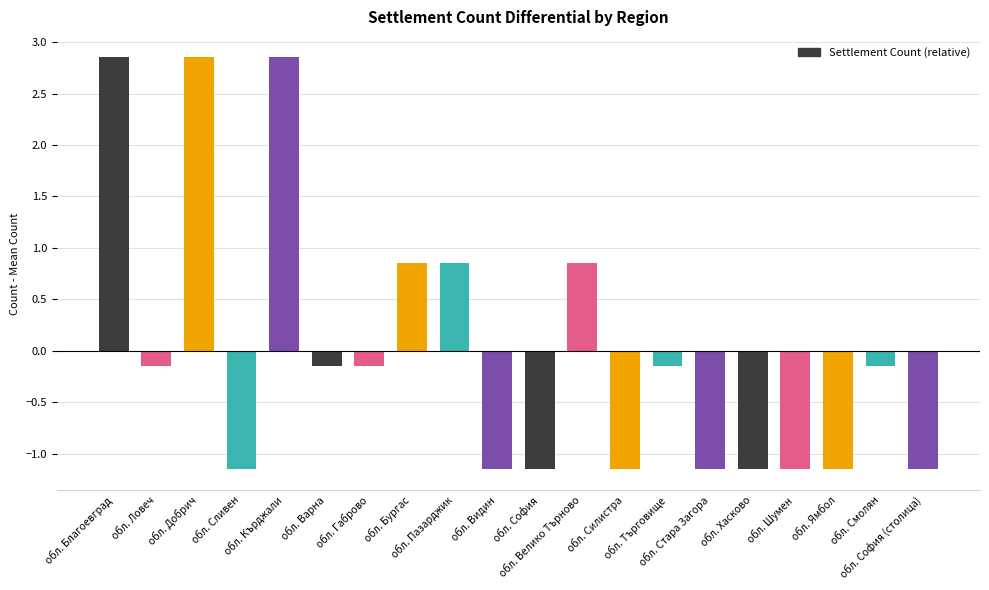

What is the difference between the values at обл. Кърджали and обл. Пазарджик?

2.0